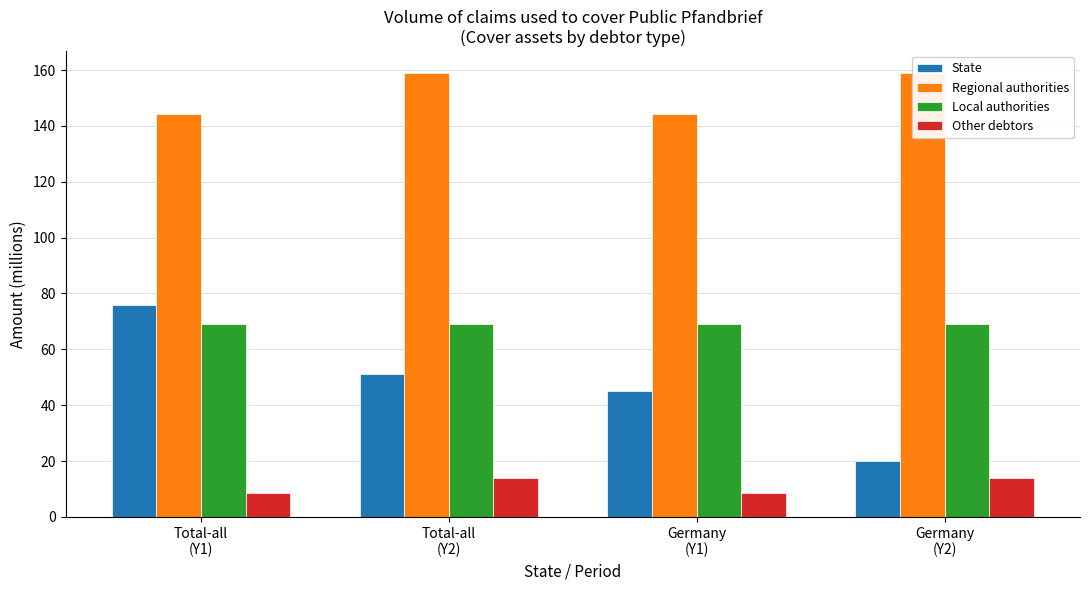

Reading left to right, list all the values displayed in this chart.

State: 76.0	51.0	45.0	20.0
Regional authorities: 144.3	158.8	144.3	158.8
Local authorities: 69.0	68.9	69.0	68.9
Other debtors: 8.6	13.9	8.6	13.9